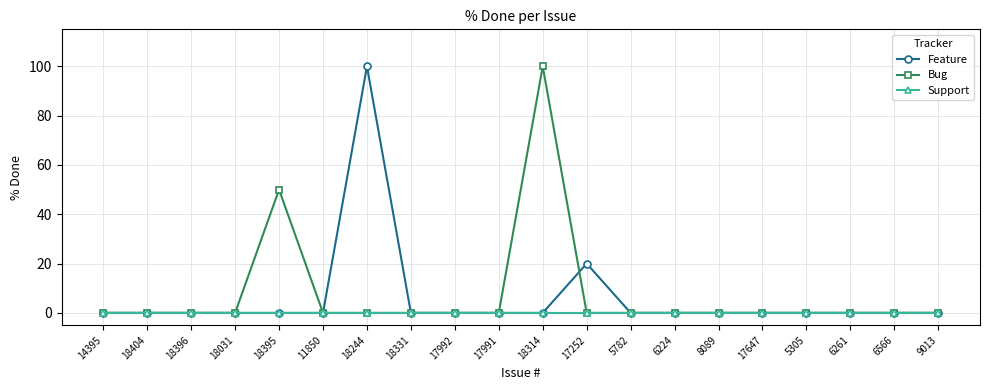

What is the maximum value shown in the chart?

100